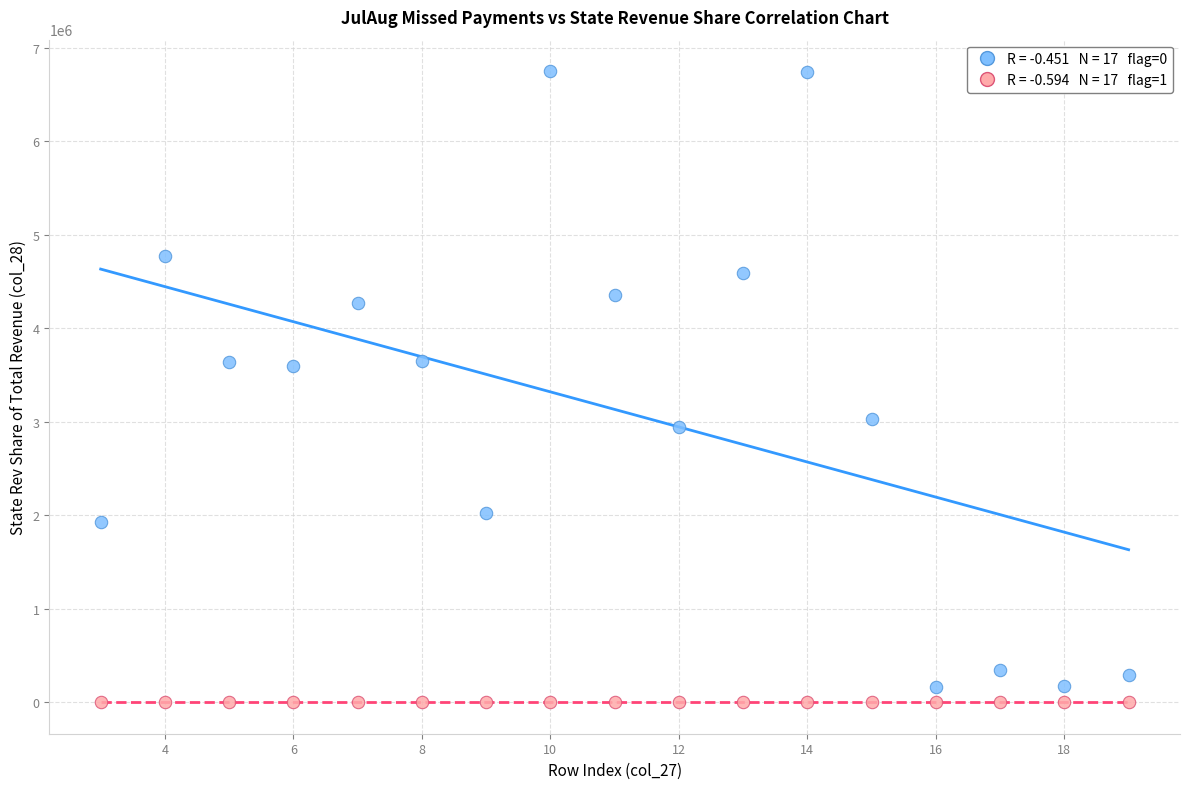

Across all data points, what is the range of Y values (max minus min)?

6751401.5